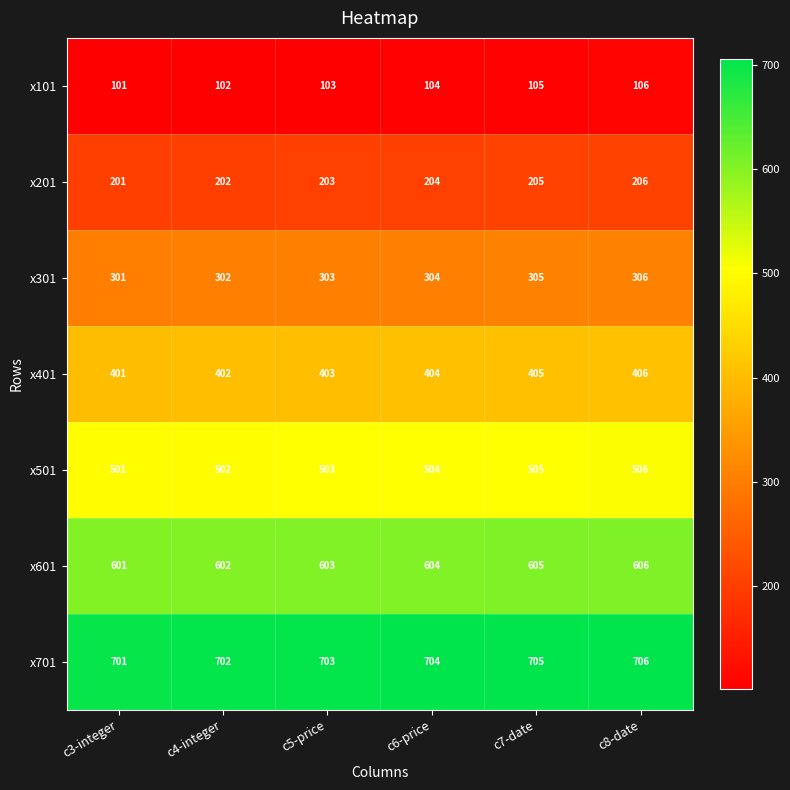

At how many categories does at least one series exceed 693?

6